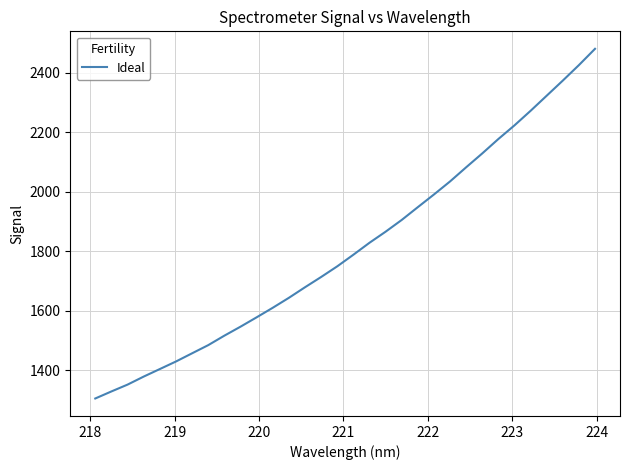

What is the difference between the maximum and minimum values?

1176.0